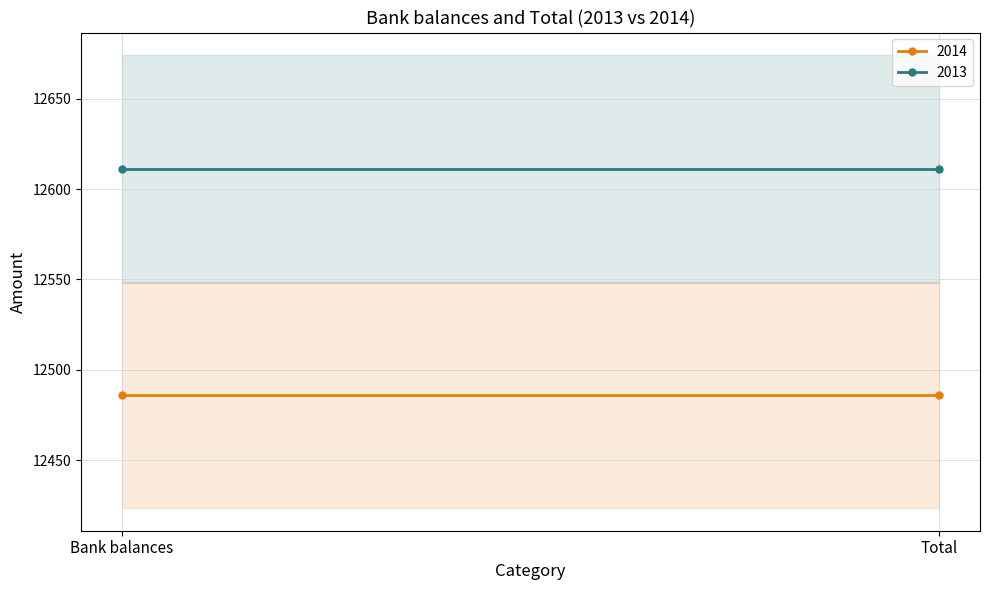

Which series has the largest total across all categories?

2013